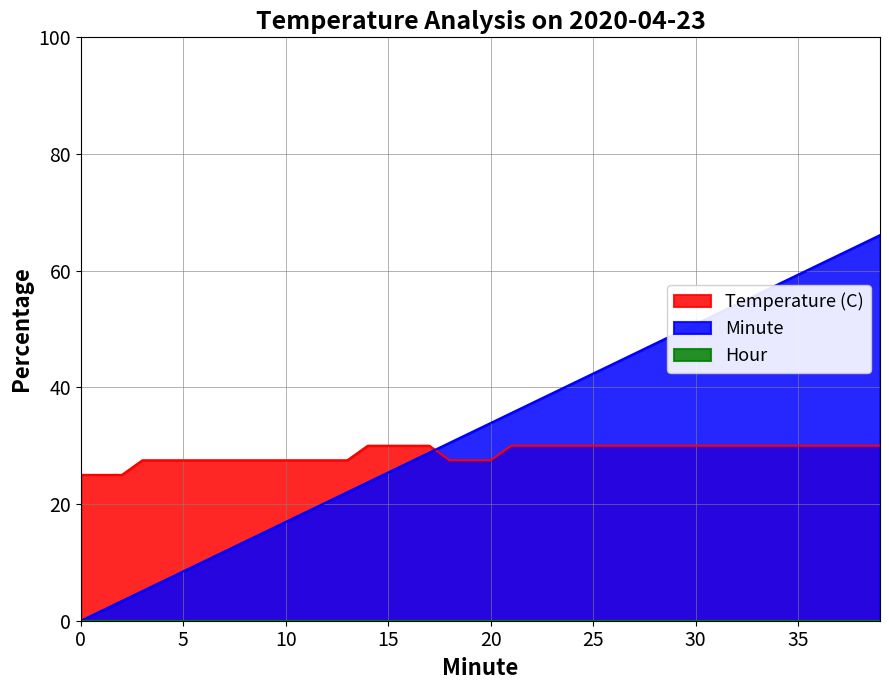

List the labels in order of Minute value, smallest first.

0, 1, 2, 3, 4, 5, 6, 7, 8, 9, 10, 11, 12, 13, 14, 15, 16, 17, 18, 19, 20, 21, 22, 23, 24, 25, 26, 27, 28, 29, 30, 31, 32, 33, 34, 35, 36, 37, 38, 39